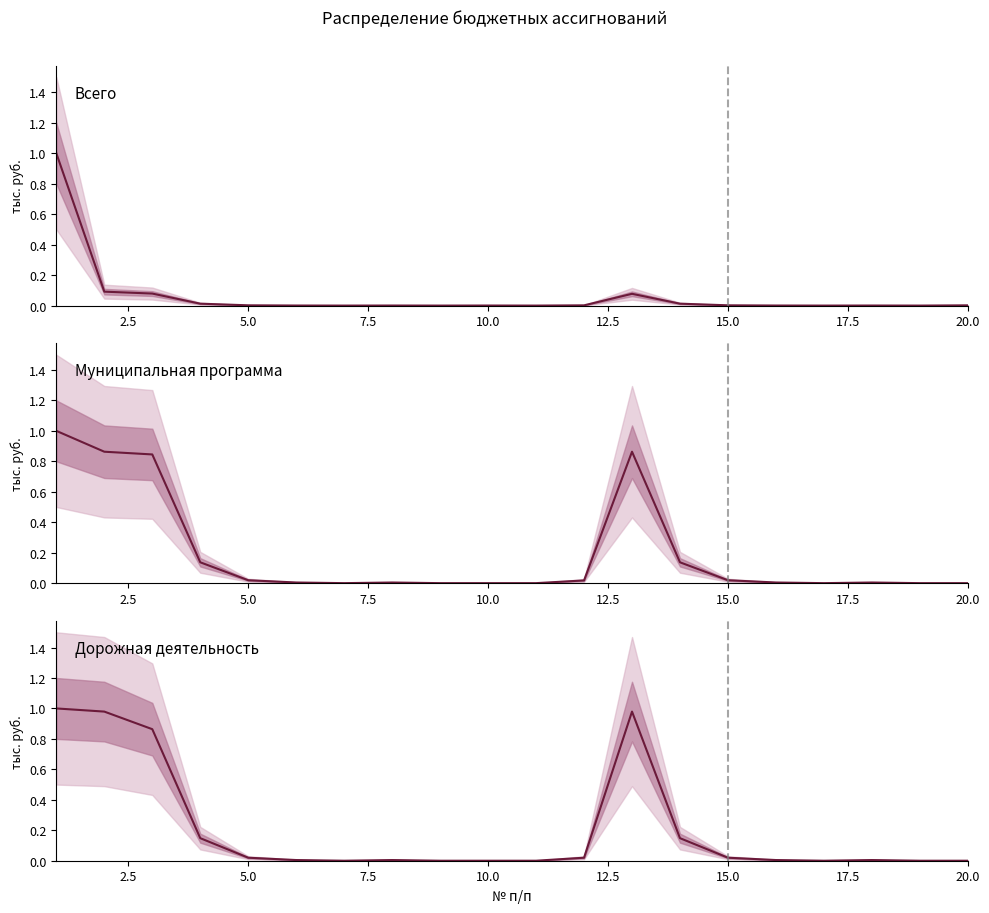

True or false: Дорожная деятельность and Всего cross at least once.

False